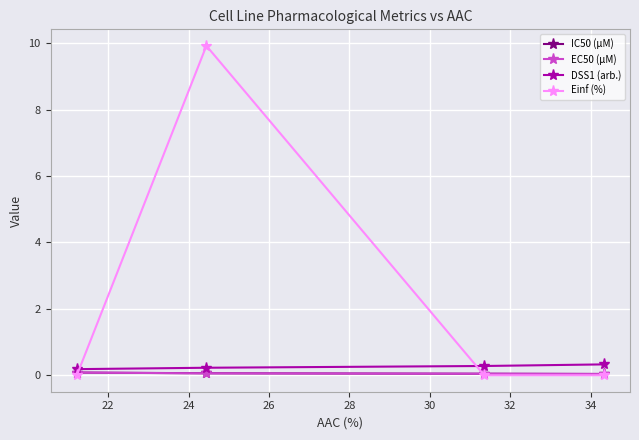

What are all the series names shown in the legend?

IC50 (µM), EC50 (µM), DSS1 (arb.), Einf (%)